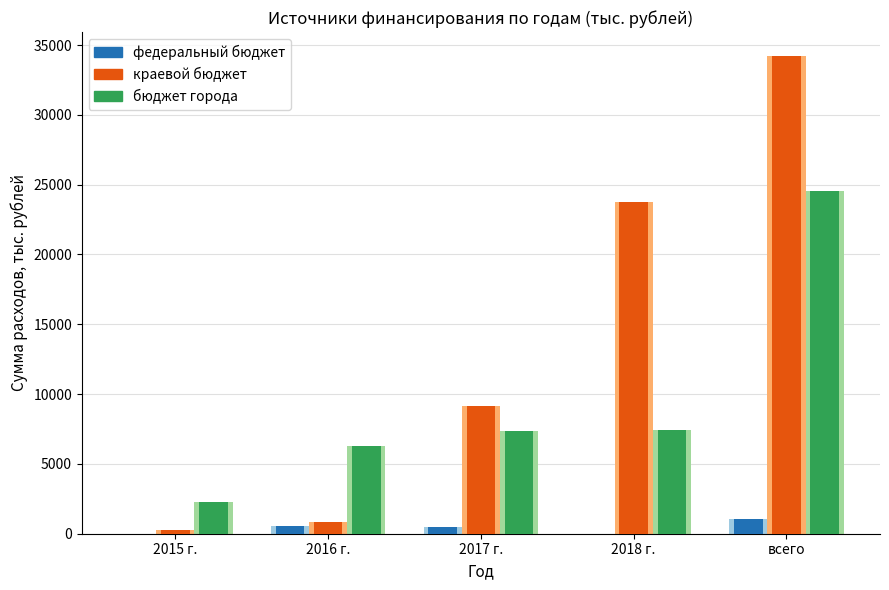

Which series has the largest range (max minus min)?

краевой бюджет